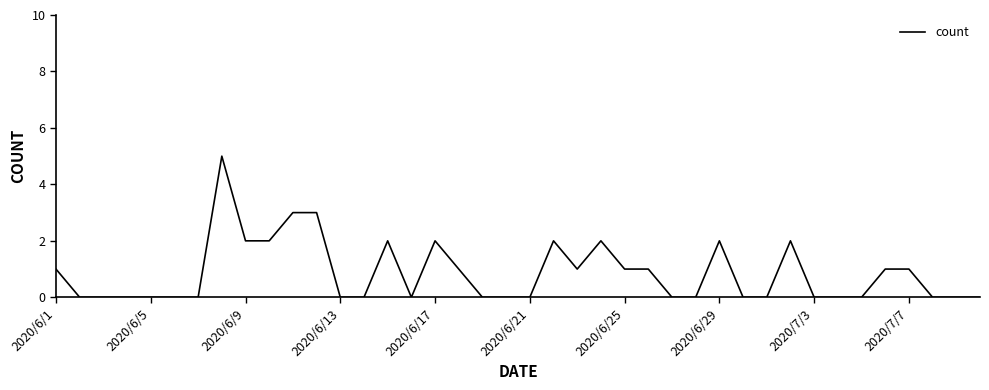

What is the average value?

1